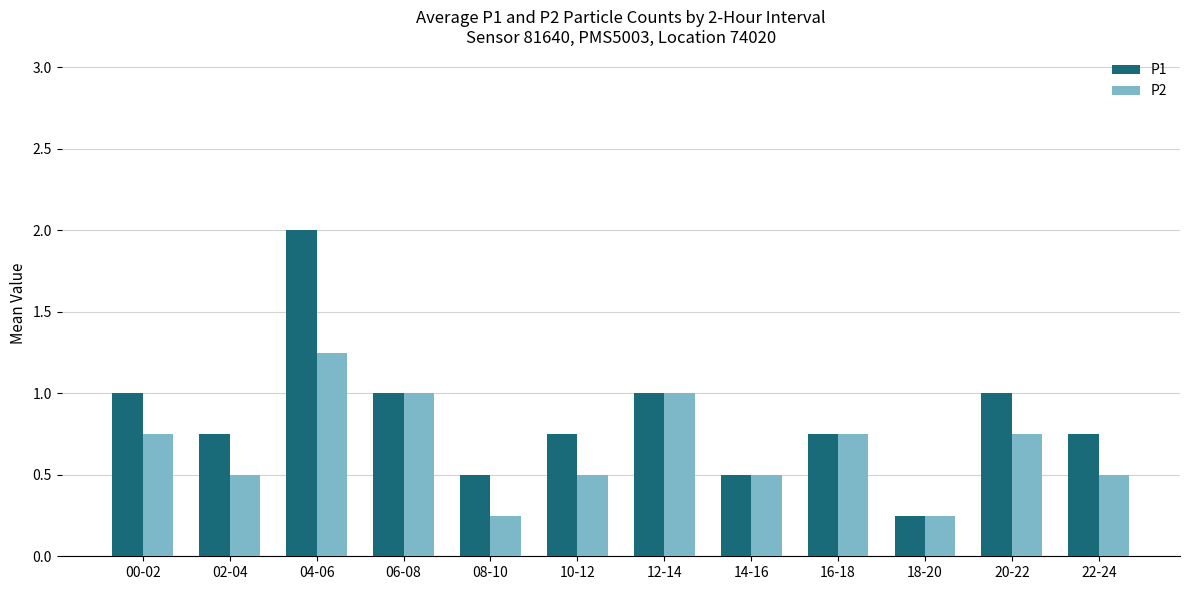

Which category has the highest value in the P2 series?

04-06